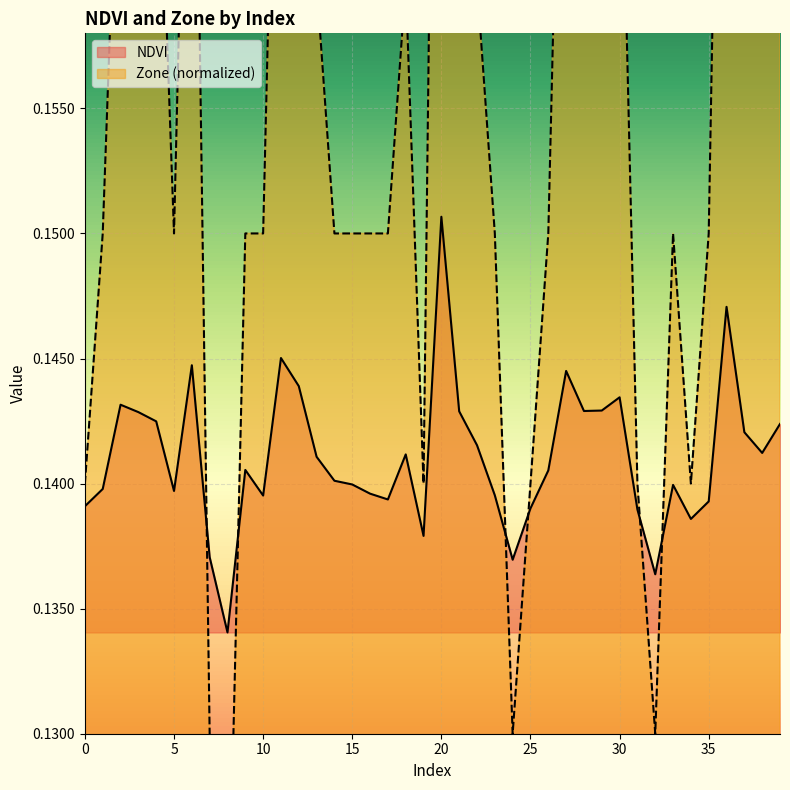

Reading right to left, extract all data points from this chart.

NDVI: 39=0.1	38=0.1	37=0.1	36=0.1	35=0.1	34=0.1	33=0.1	32=0.1	31=0.1	30=0.1	29=0.1	28=0.1	27=0.1	26=0.1	25=0.1	24=0.1	23=0.1	22=0.1	21=0.1	20=0.2	19=0.1	18=0.1	17=0.1	16=0.1	15=0.1	14=0.1	13=0.1	12=0.1	11=0.1	10=0.1	9=0.1	8=0.1	7=0.1	6=0.1	5=0.1	4=0.1	3=0.1	2=0.1	1=0.1	0=0.1
Zone: 39=0.2	38=0.2	37=0.2	36=0.2	35=0.1	34=0.1	33=0.1	32=0.1	31=0.1	30=0.2	29=0.2	28=0.2	27=0.2	26=0.1	25=0.1	24=0.1	23=0.1	22=0.2	21=0.2	20=0.2	19=0.1	18=0.2	17=0.1	16=0.1	15=0.1	14=0.1	13=0.2	12=0.2	11=0.2	10=0.1	9=0.1	8=0.1	7=0.1	6=0.2	5=0.1	4=0.2	3=0.2	2=0.2	1=0.1	0=0.1